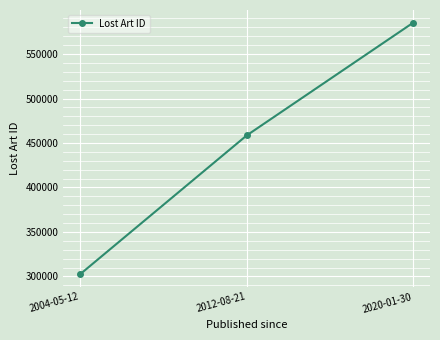

What is the approximate value at 2020-01-30?

585380